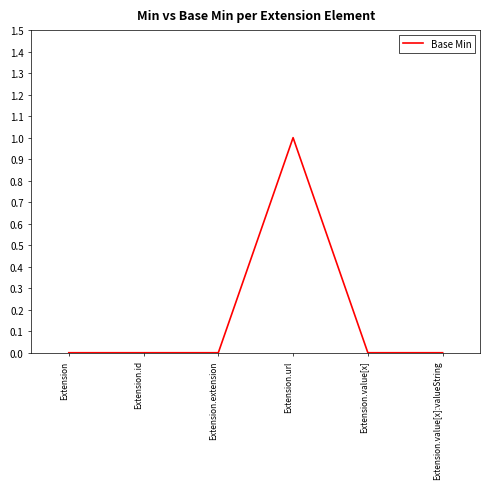

True or false: the data has more than 0 interior local peaks.

True